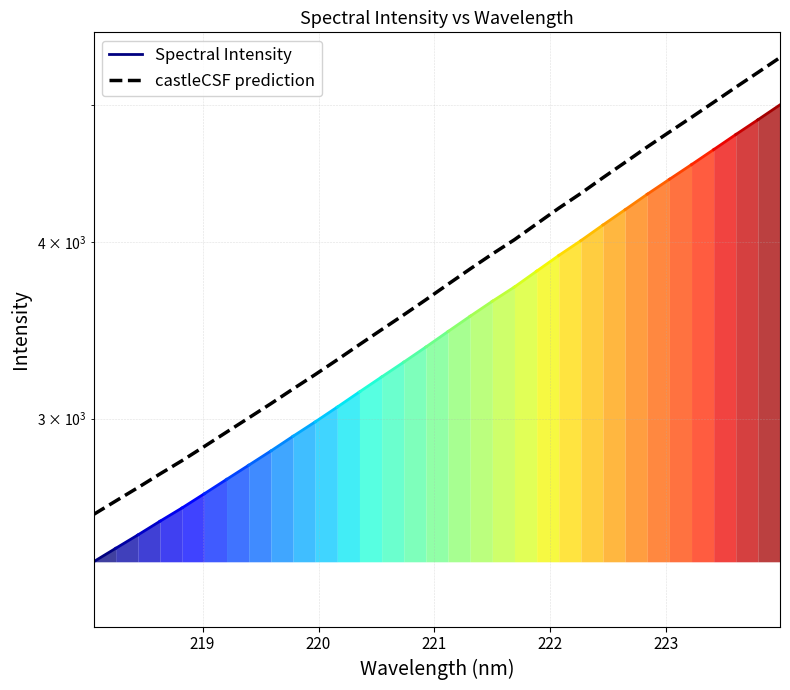

What is the label of the 23rd point from the right?

219.7801